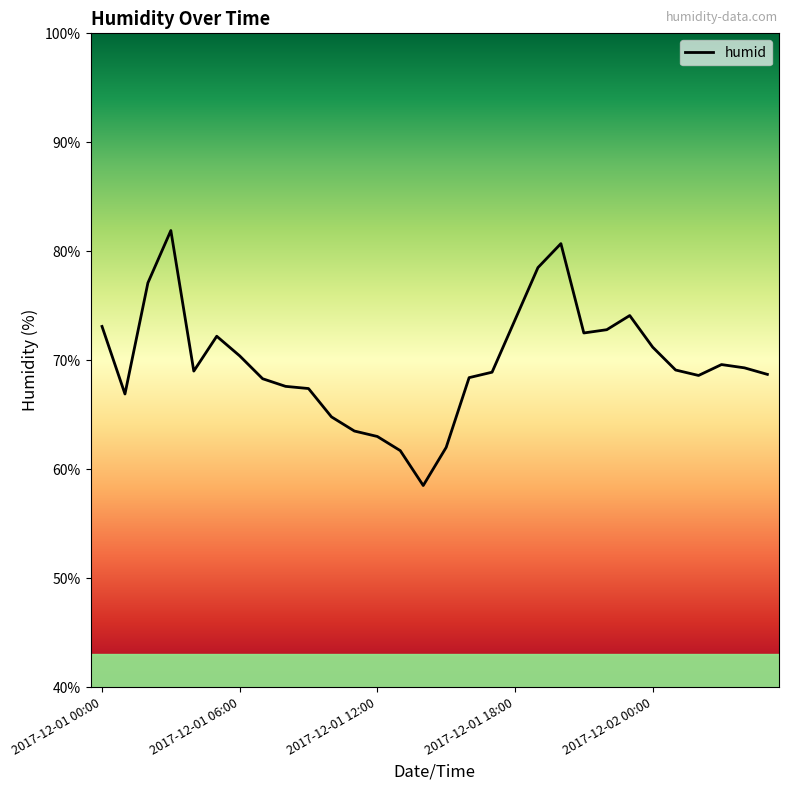

What is the minimum value shown in the chart?

58.5